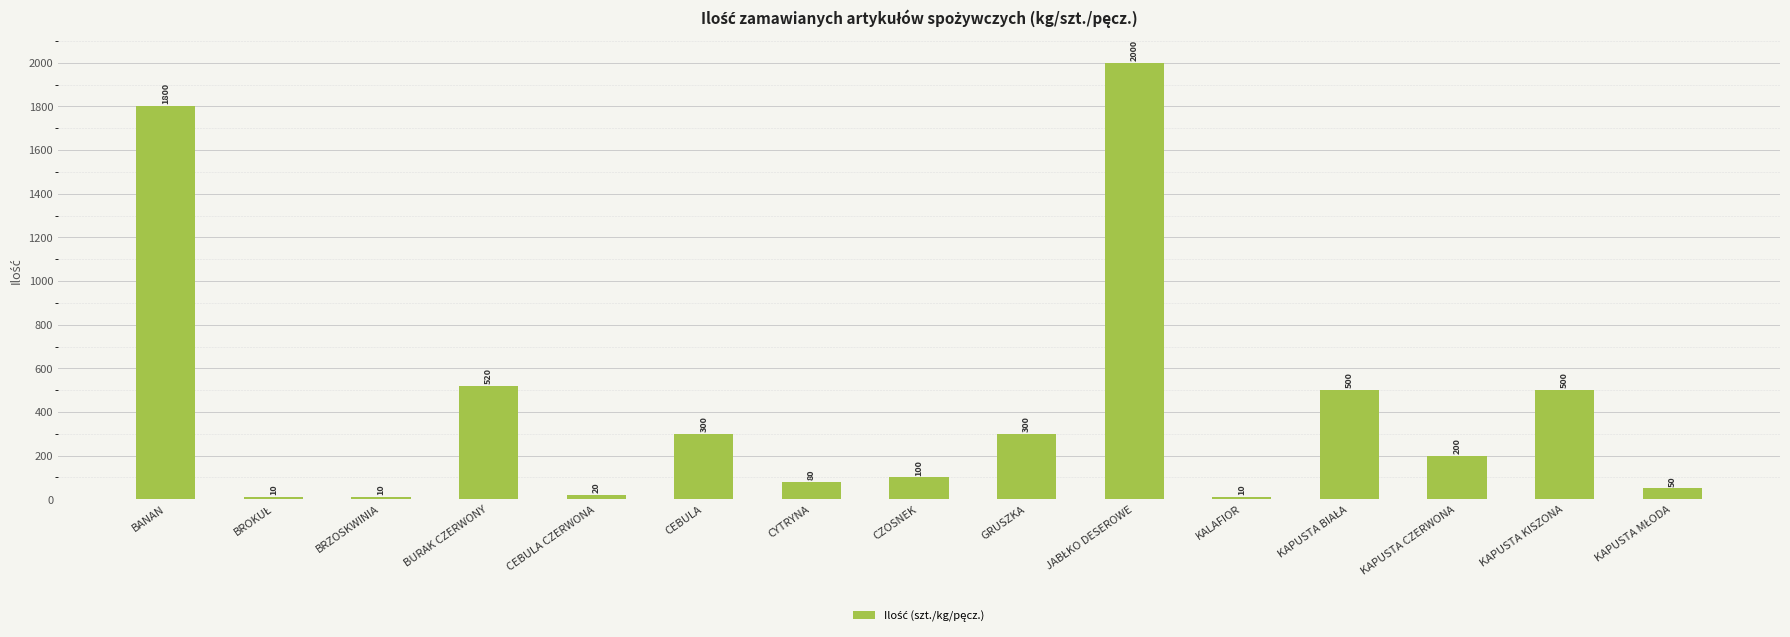

Does the chart contain stacked bars?

No